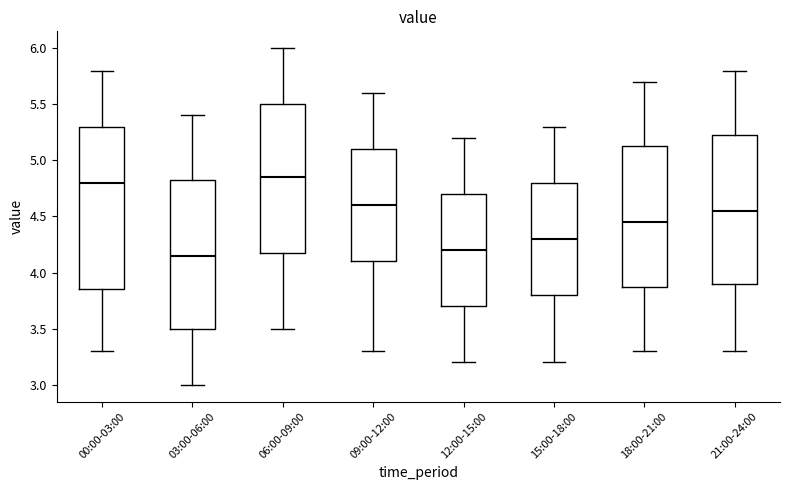

Where does the lower whisker of the box for 21:00-24:00 end on the y-axis? The values are not printed on the chart, so give them approximately, as read against the axis.

3.30